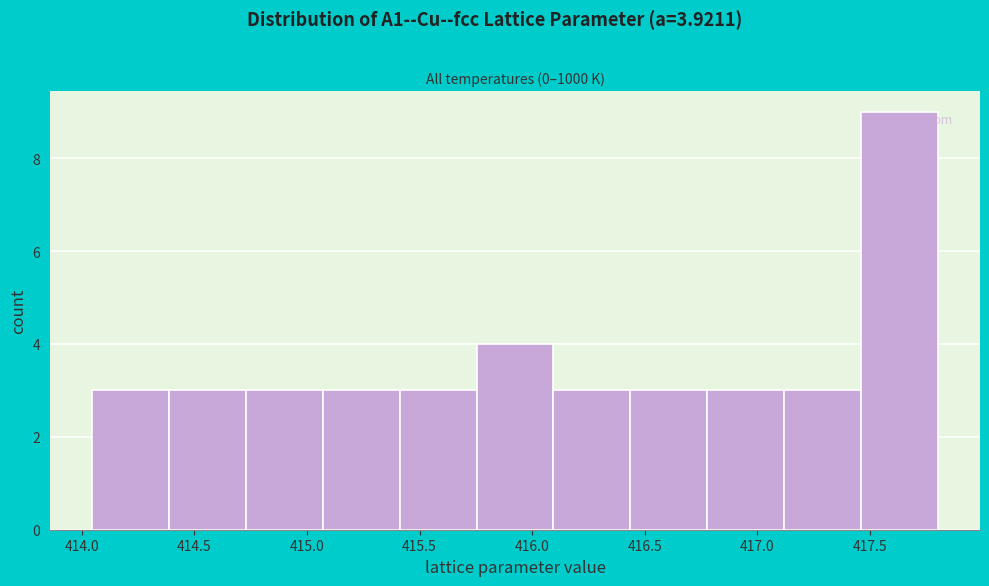

Reading left to right, list every bar in this chart as the range it spans on the x-axis followed by its height. Neither the bar edges nor the heights are printed on the chart, so give them approximately, as read against the axes.

414.05 to 414.40: 3
414.40 to 414.75: 3
414.75 to 415.05: 3
415.05 to 415.40: 3
415.40 to 415.75: 3
415.75 to 416.10: 4
416.10 to 416.45: 3
416.45 to 416.80: 3
416.80 to 417.10: 3
417.10 to 417.45: 3
417.45 to 417.80: 9